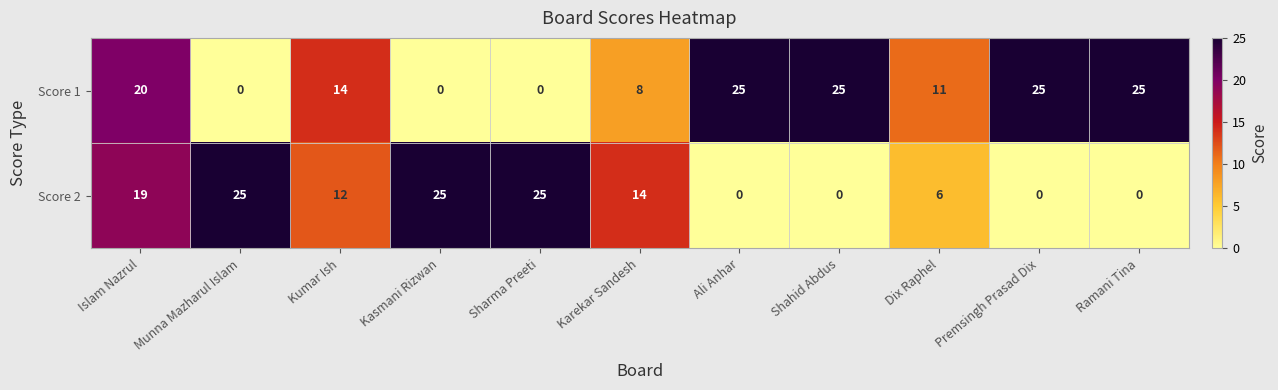

How many data points does each series have?

11